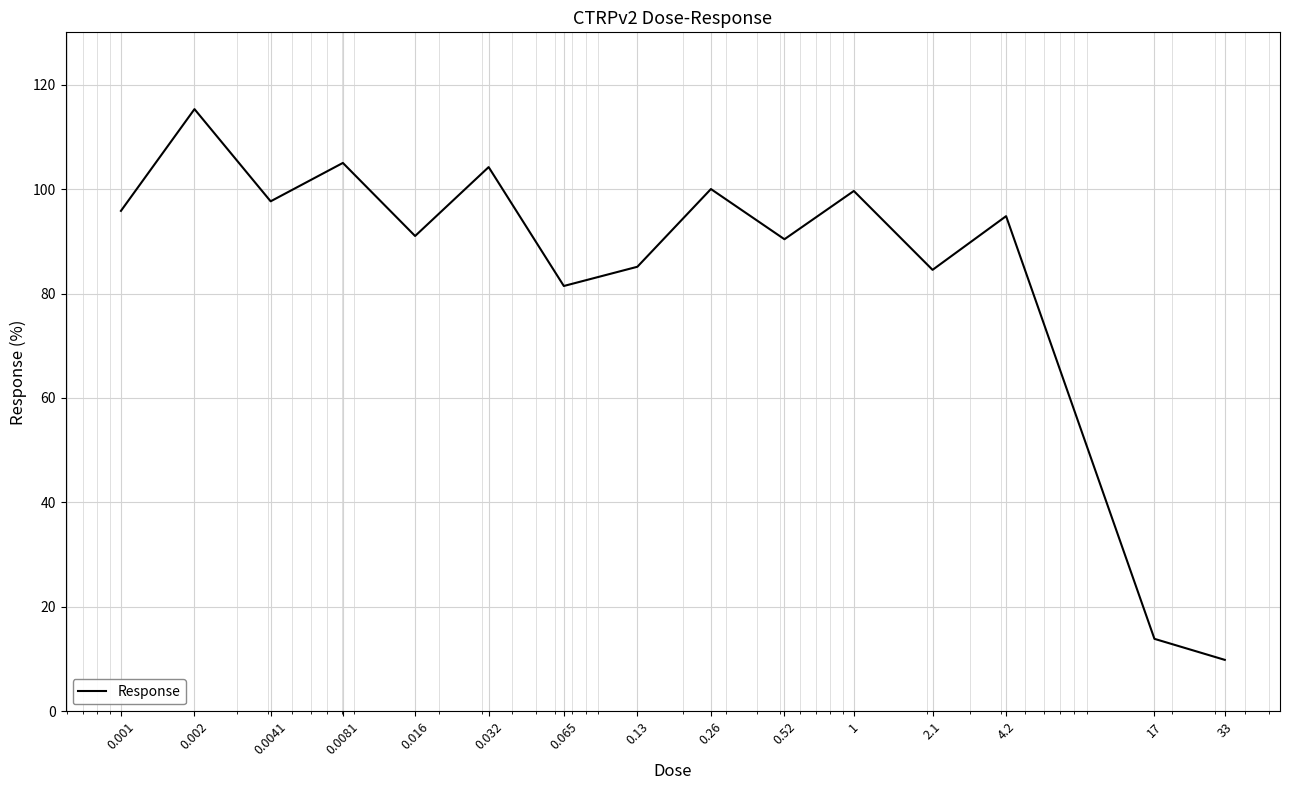

What is the maximum value shown in the chart?

115.3